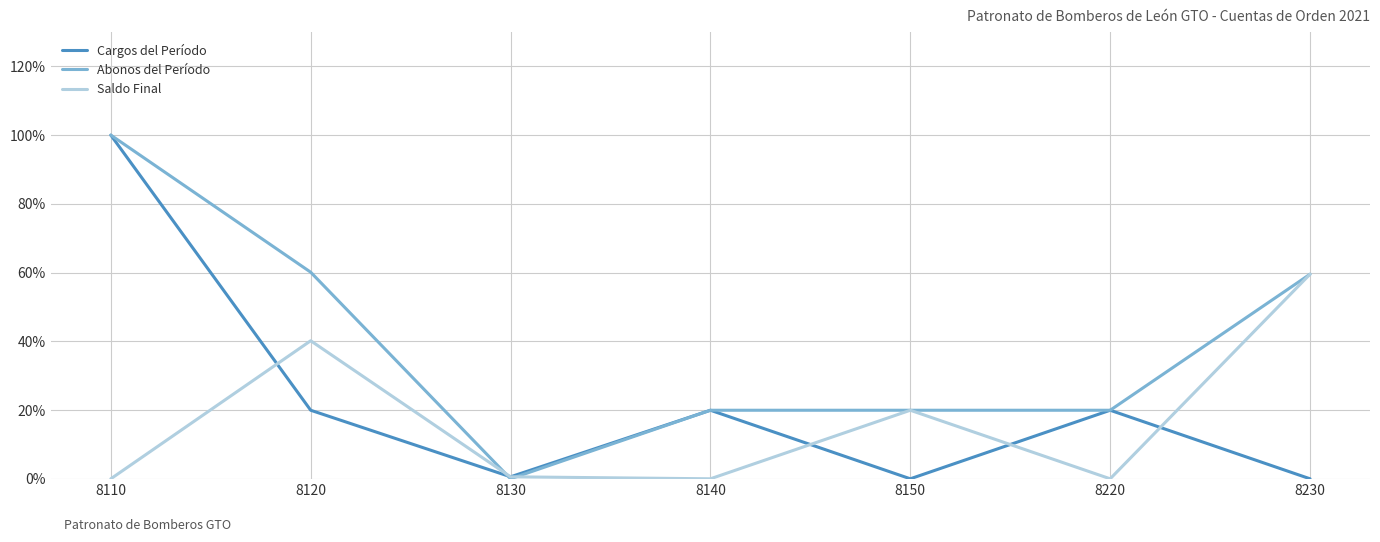

Reading left to right, extract all data points from this chart.

Cargos del Período: 100.0	19.9	0.6	19.9	0.0	19.9	0.0
Abonos del Período: 100.0	60.1	0.0	19.9	19.9	19.9	59.5
Saldo Final: 0.0	40.2	0.6	0.0	19.9	0.0	59.5